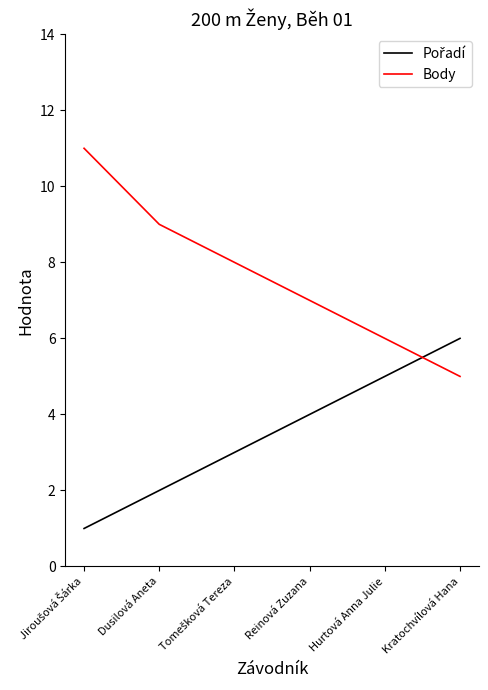

True or false: Body has a value of 4 at Hurtová Anna Julie.

False